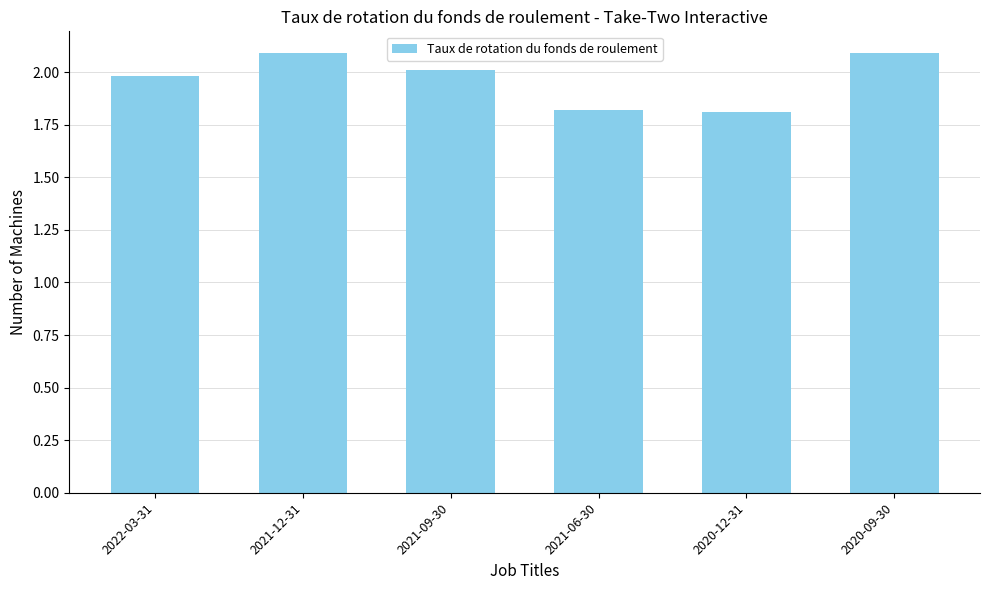

Reading right to left, transcribe all the data shown in this chart.

2020-09-30=2.1	2020-12-31=1.8	2021-06-30=1.8	2021-09-30=2.0	2021-12-31=2.1	2022-03-31=2.0